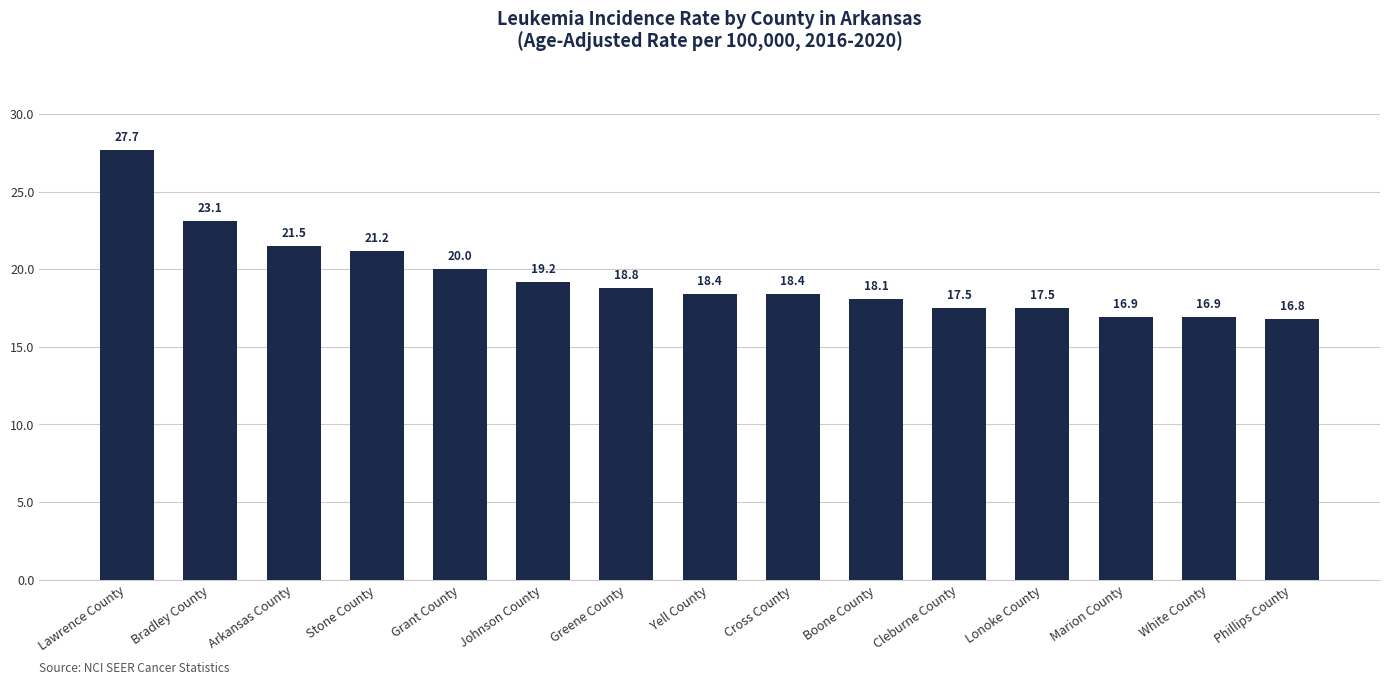

Reading left to right, list all the values displayed in this chart.

27.7	23.1	21.5	21.2	20.0	19.2	18.8	18.4	18.4	18.1	17.5	17.5	16.9	16.9	16.8